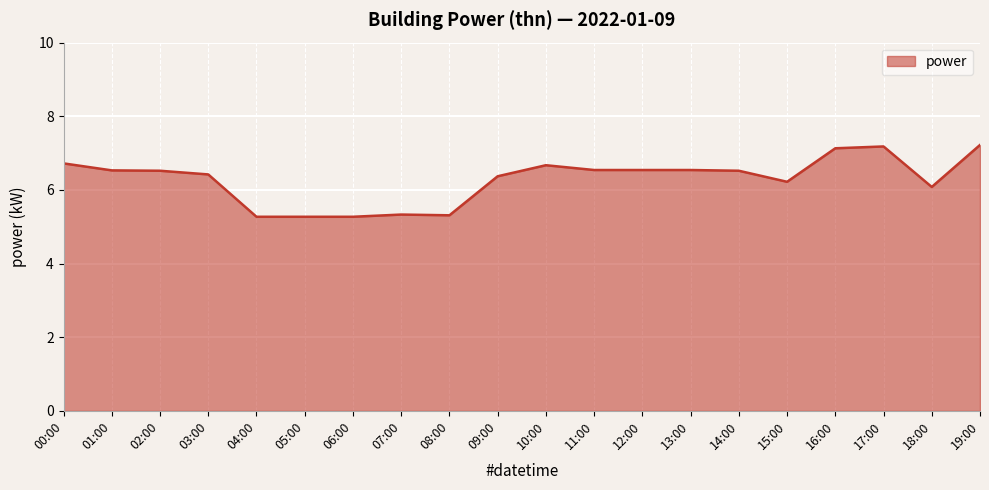

Count the number of data series in this chart.

1